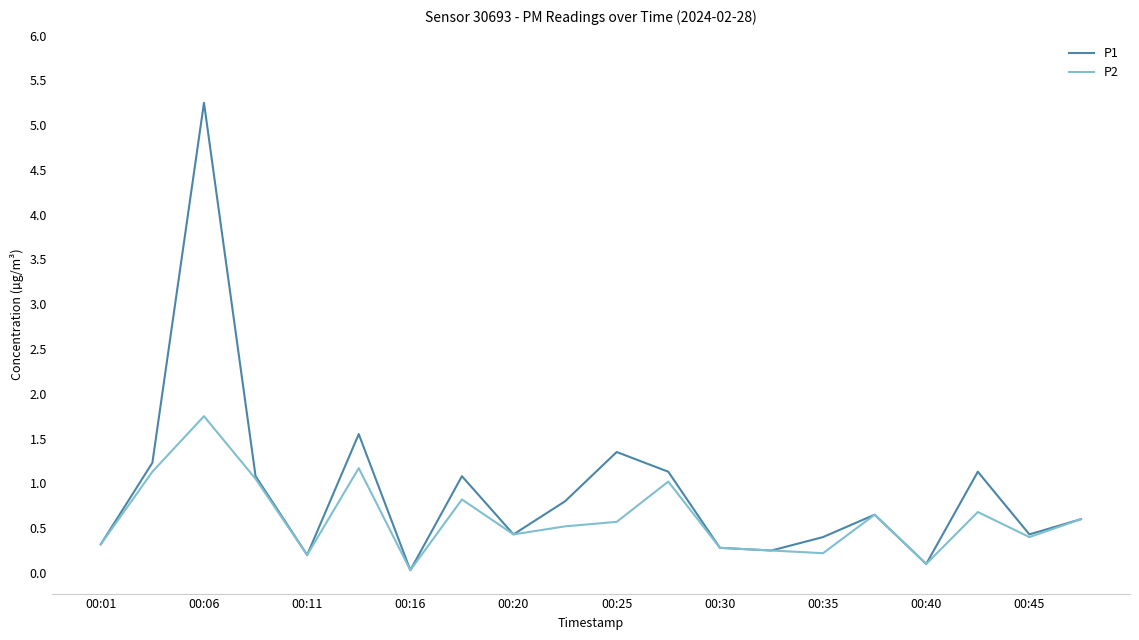

Rank the series by their maximum value, from lowest to highest.

P2, P1